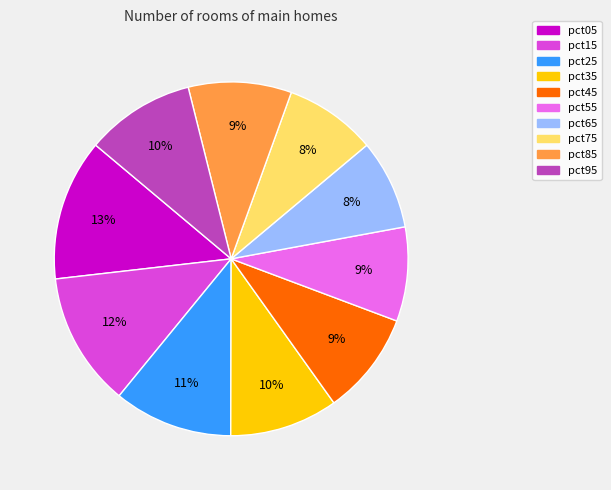

Count the number of slices in the pie.

10